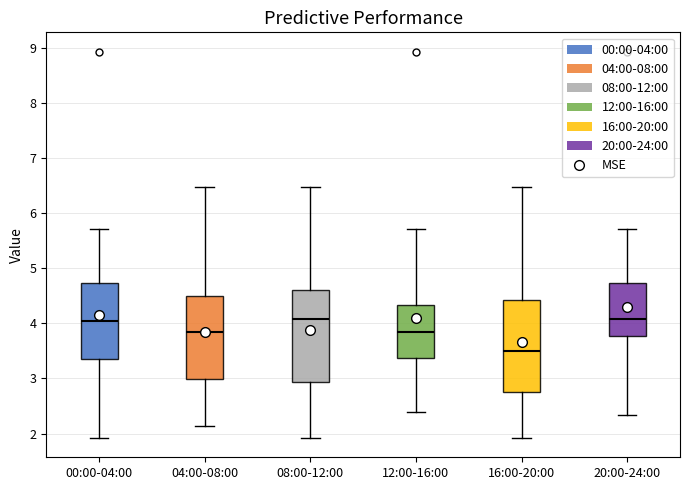

Reading left to right, transcribe this box plot: for each box, give where its median line is, the range the box spans, and where its two whiskers end, as read against the y-axis. The values are not printed on the chart, so give them approximately, as read against the axis.

00:00-04:00: median 4.1, box 3.4 to 4.7, whiskers 1.9 to 5.7
04:00-08:00: median 3.9, box 3.0 to 4.5, whiskers 2.1 to 6.5
08:00-12:00: median 4.1, box 2.9 to 4.6, whiskers 1.9 to 6.5
12:00-16:00: median 3.9, box 3.4 to 4.3, whiskers 2.4 to 5.7
16:00-20:00: median 3.5, box 2.8 to 4.4, whiskers 1.9 to 6.5
20:00-24:00: median 4.1, box 3.8 to 4.7, whiskers 2.3 to 5.7